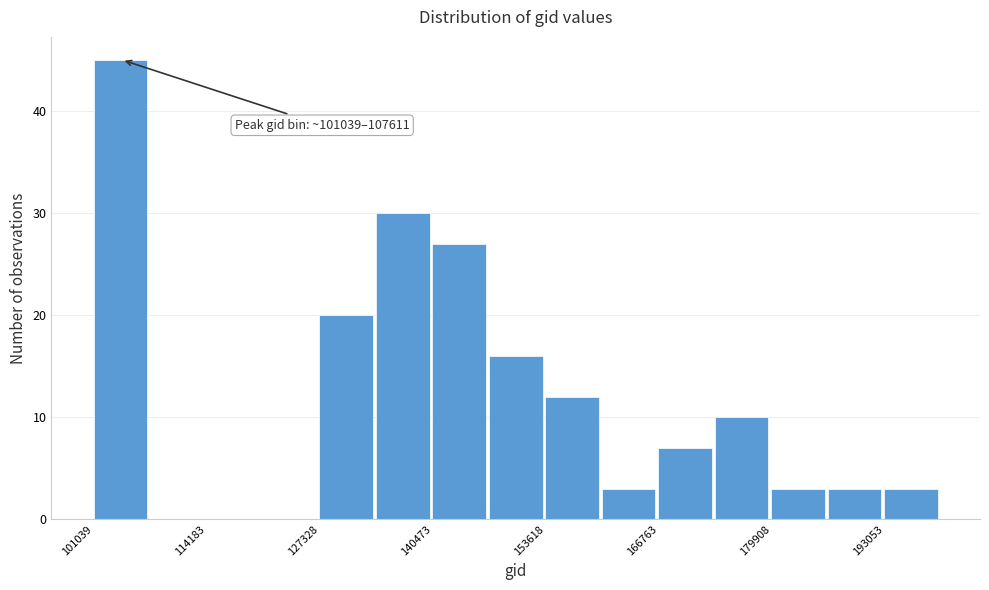

Read against the x-axis, roughly where is the centre of the tallest bar?

104000